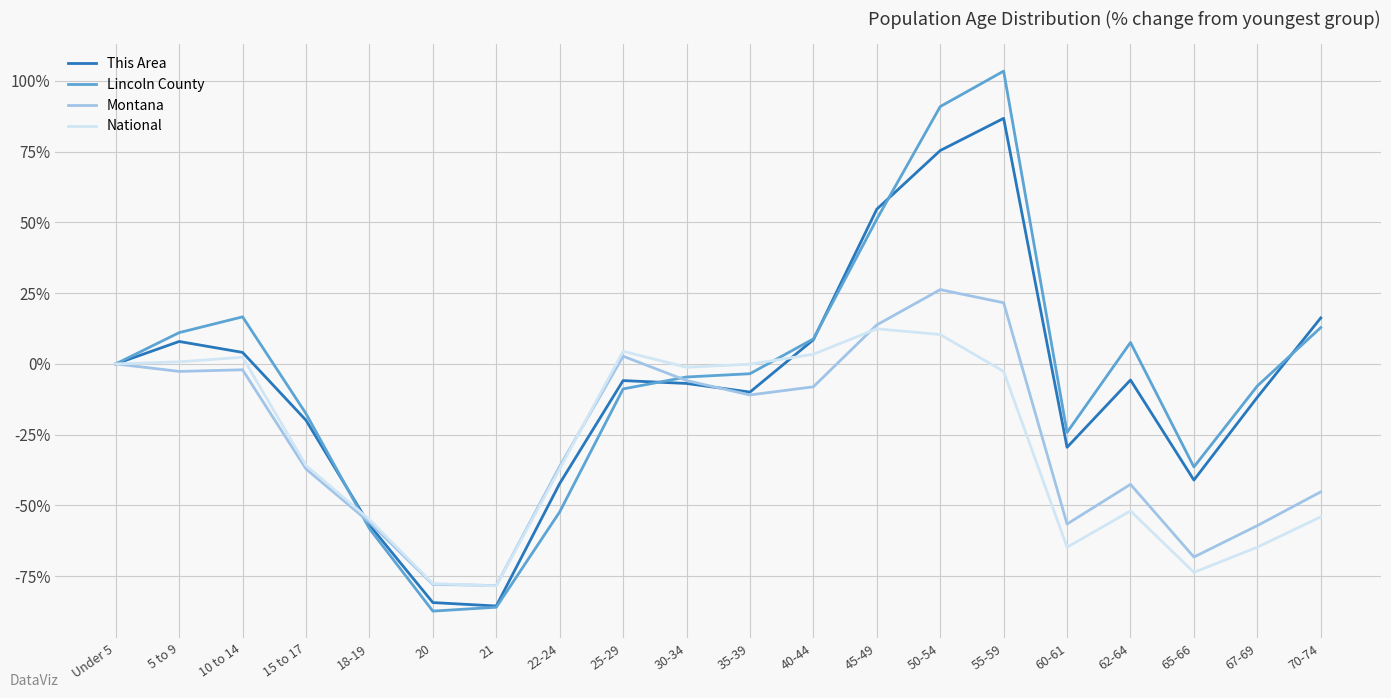

Which series has the largest range (max minus min)?

Lincoln County